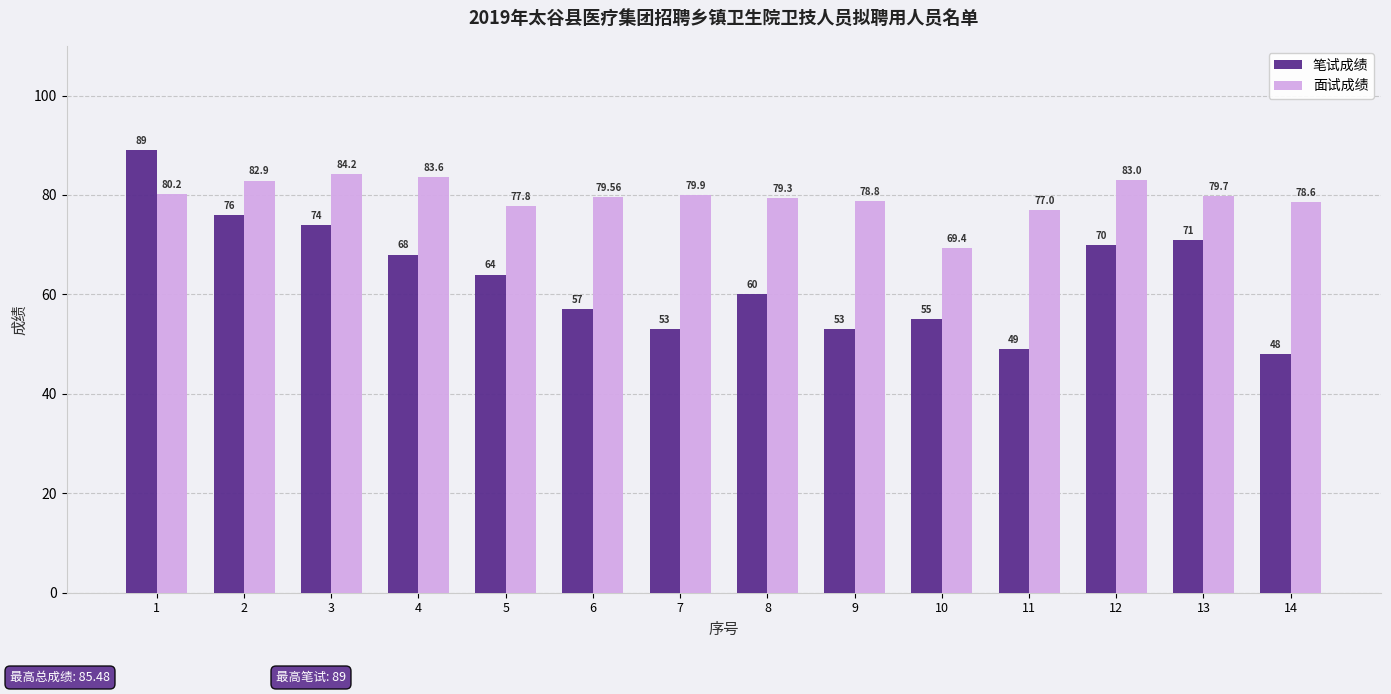

Reading left to right, extract all data points from this chart.

笔试成绩: 89.0	76.0	74.0	68.0	64.0	57.0	53.0	60.0	53.0	55.0	49.0	70.0	71.0	48.0
面试成绩: 80.2	82.9	84.2	83.6	77.8	79.6	79.9	79.3	78.8	69.4	77.0	83.0	79.7	78.6